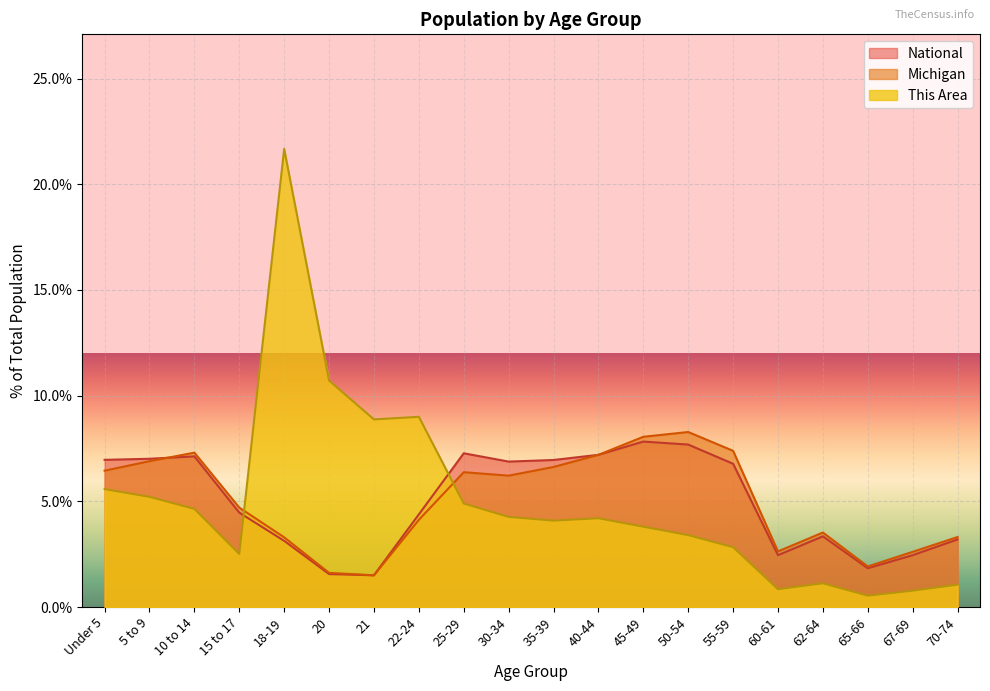

Reading left to right, list all the values displayed in this chart.

This Area: 5.6	5.2	4.6	2.5	21.7	10.7	8.9	9.0	4.9	4.3	4.1	4.2	3.8	3.4	2.8	0.8	1.1	0.5	0.8	1.1
Michigan: 6.4	6.9	7.3	4.7	3.3	1.6	1.5	4.1	6.4	6.2	6.6	7.2	8.1	8.3	7.4	2.6	3.5	1.9	2.6	3.3
National: 7.0	7.0	7.1	4.5	3.1	1.6	1.5	4.4	7.3	6.9	7.0	7.2	7.8	7.7	6.8	2.5	3.3	1.8	2.5	3.2